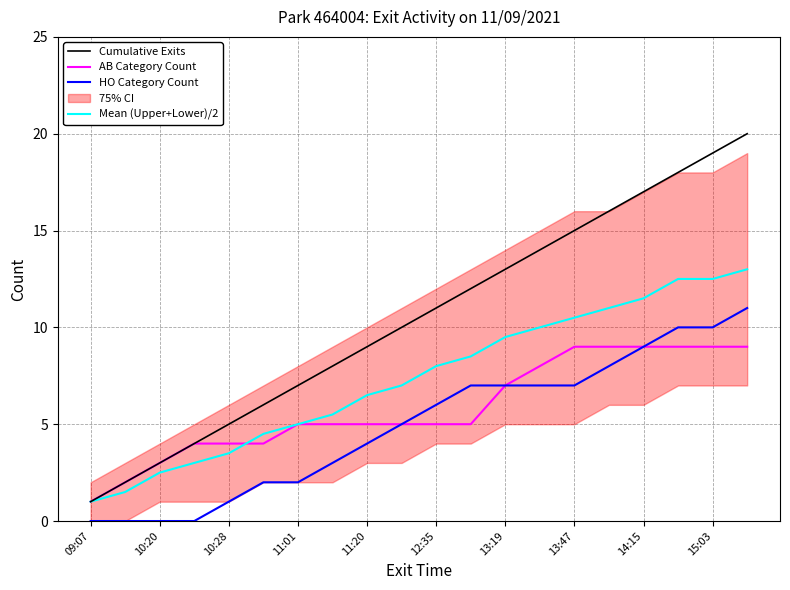

Reading right to left, list all the values displayed in this chart.

Cumulative Exits: 20.0	19.0	18.0	17.0	16.0	15.0	14.0	13.0	12.0	11.0	10.0	9.0	8.0	7.0	6.0	5.0	4.0	3.0	2.0	1.0
AB Category Count: 9.0	9.0	9.0	9.0	9.0	9.0	8.0	7.0	5.0	5.0	5.0	5.0	5.0	5.0	4.0	4.0	4.0	3.0	2.0	1.0
HO Category Count: 11.0	10.0	10.0	9.0	8.0	7.0	7.0	7.0	7.0	6.0	5.0	4.0	3.0	2.0	2.0	1.0	0.0	0.0	0.0	0.0
Mean (Upper+Lower)/2: 13.0	12.5	12.5	11.5	11.0	10.5	10.0	9.5	8.5	8.0	7.0	6.5	5.5	5.0	4.5	3.5	3.0	2.5	1.5	1.0